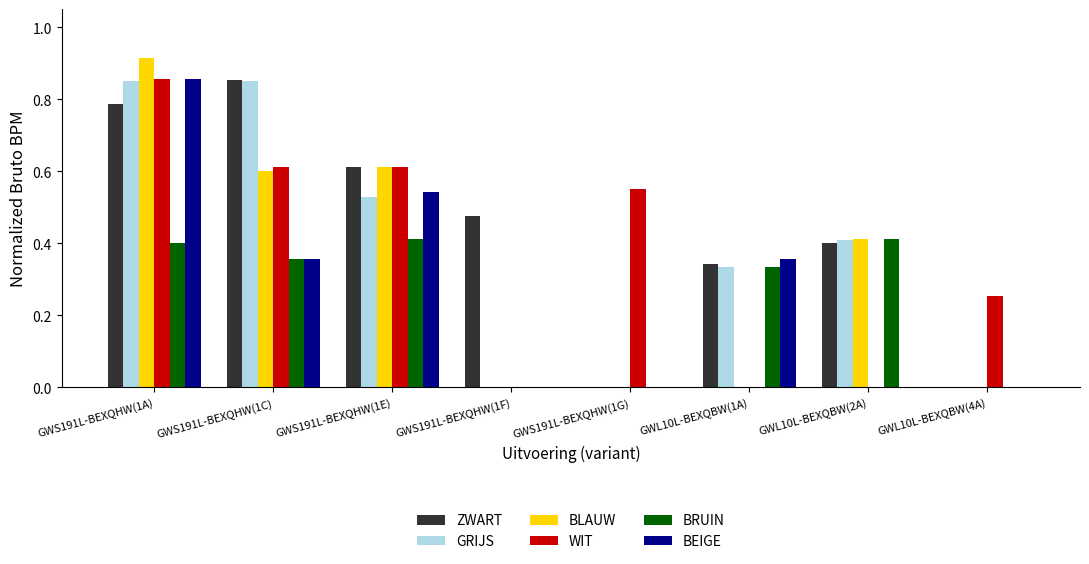

True or false: BLAUW has a value of 0.9 at GWS191L-BEXQHW(1E).

False